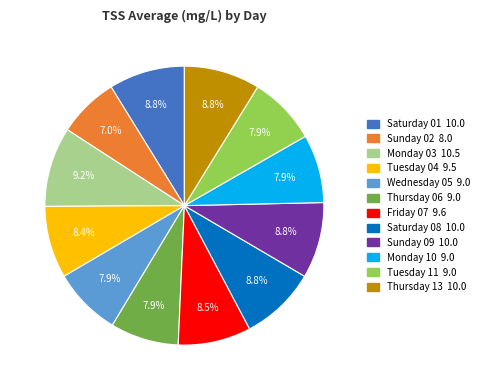

Does any single category account for the majority?

No